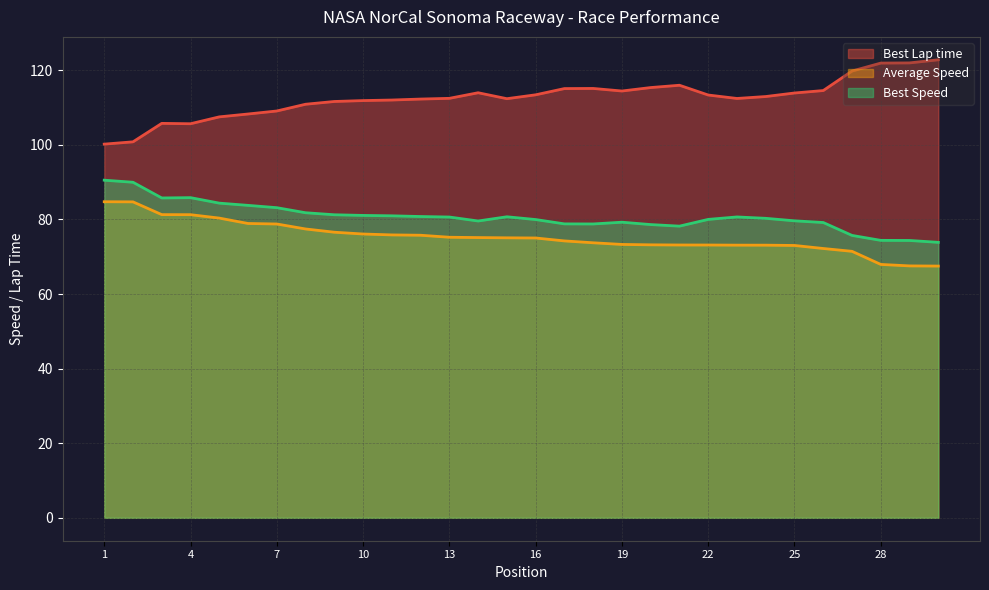

At 7, list the series in order from largest to smallest.

Best Lap time, Best Speed, Average Speed